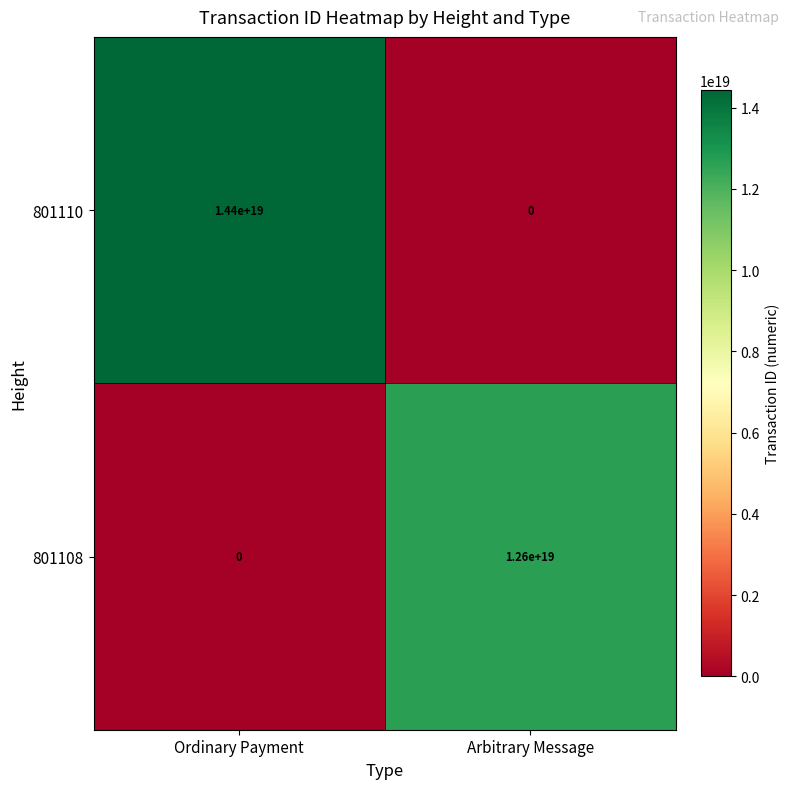

List the series in order of their peak value, lowest first.

801108, 801110